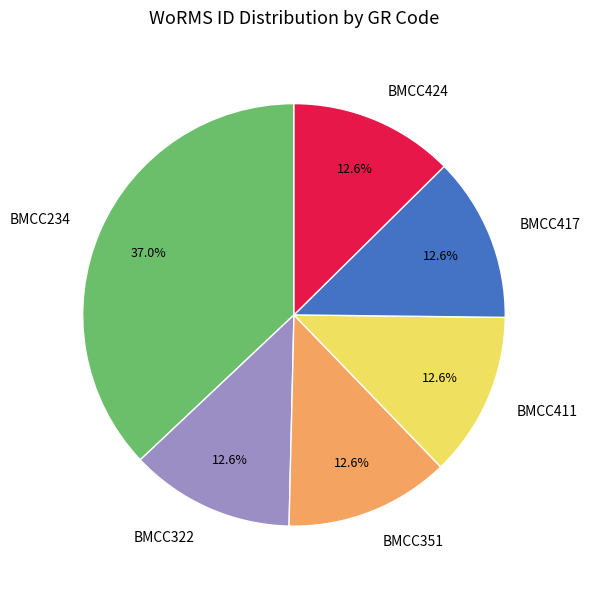

How much of the chart is everything except BMCC411?

87.4%